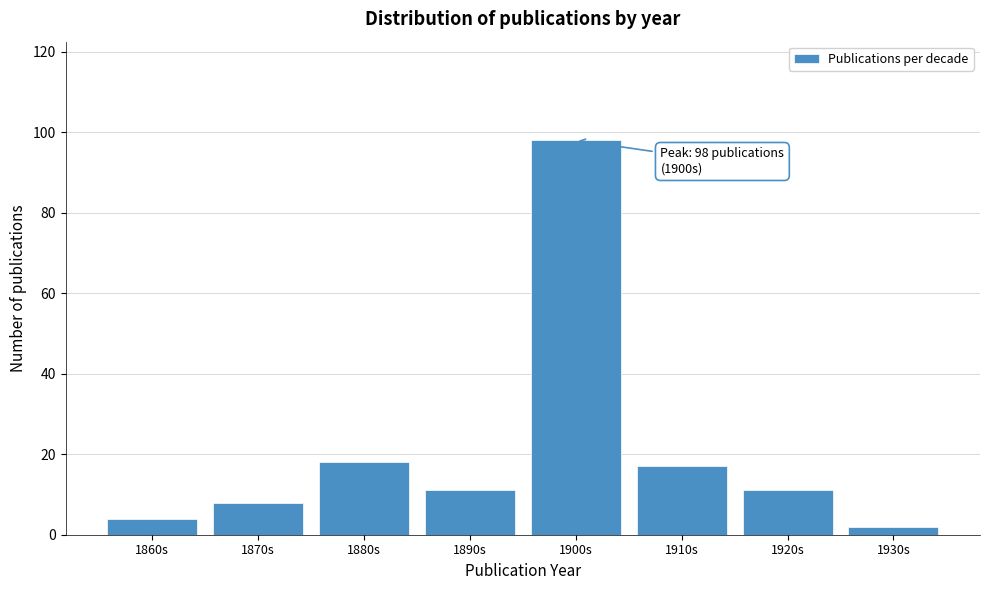

Reading left to right, what are all the values shown in this chart?

4	8	18	11	98	17	11	2